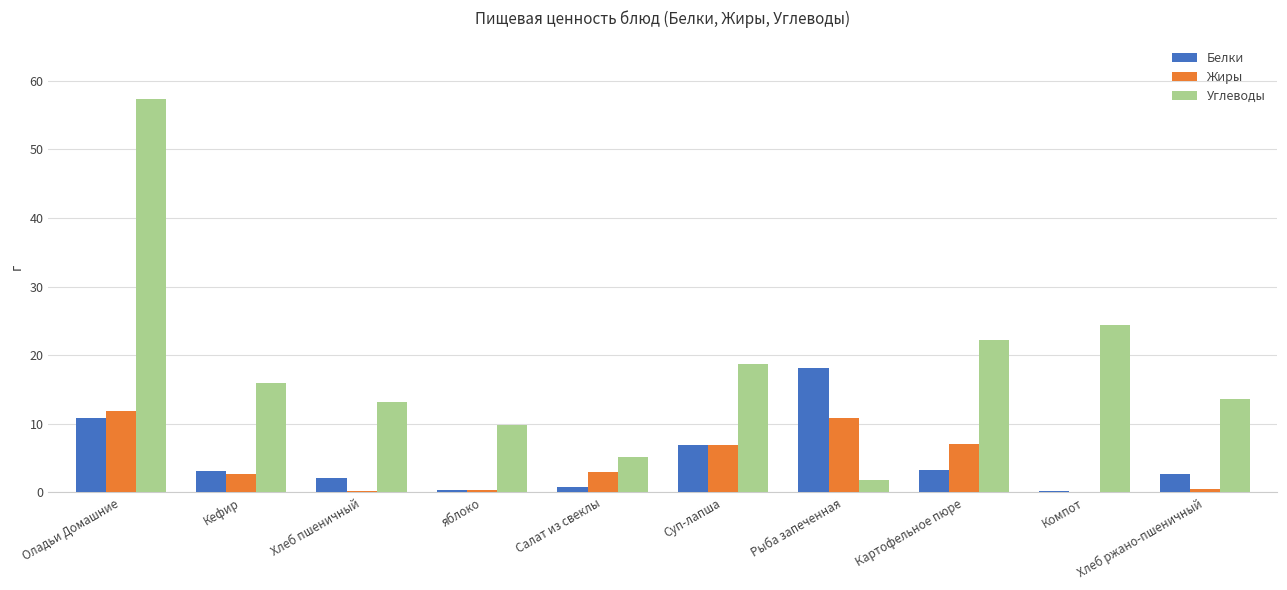

At which label does Белки first exceed 3?

Оладьи Домашние